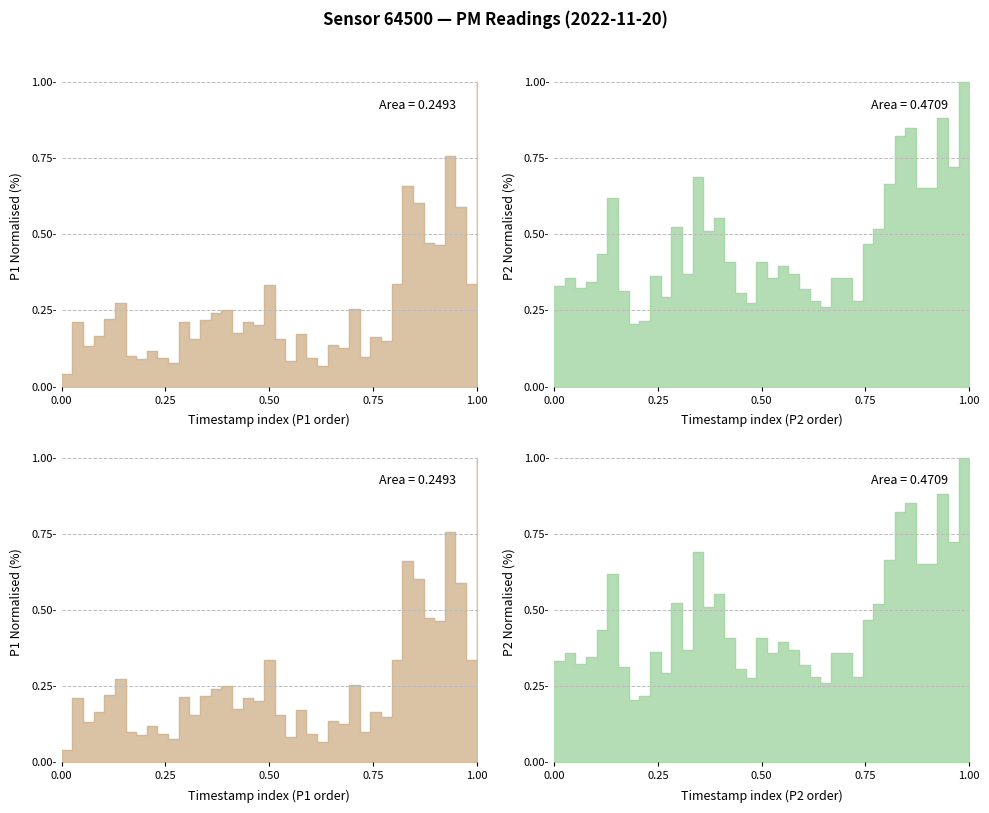

True or false: P1 area (lower) line has a value of 0.5 at 5.

False